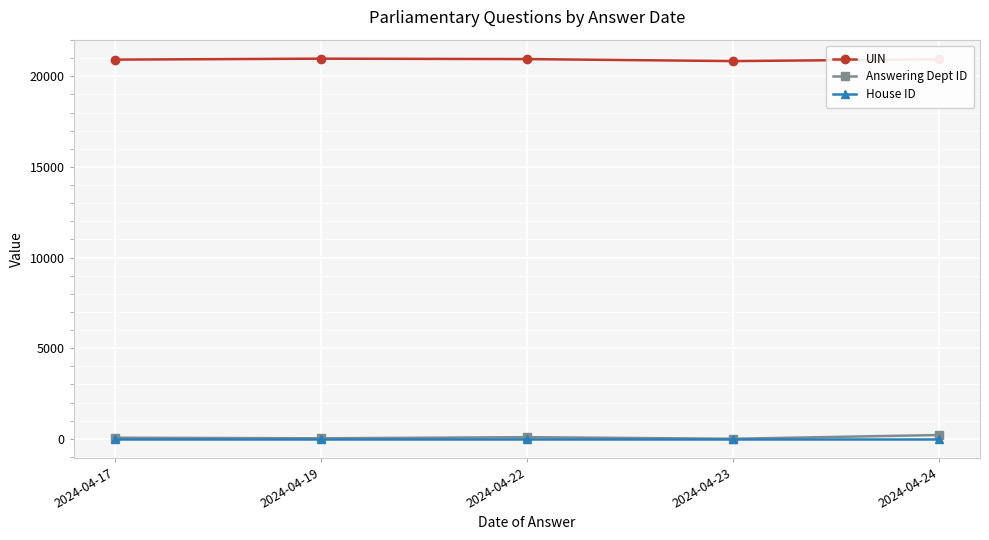

What is the average value of the House ID series?

1.0